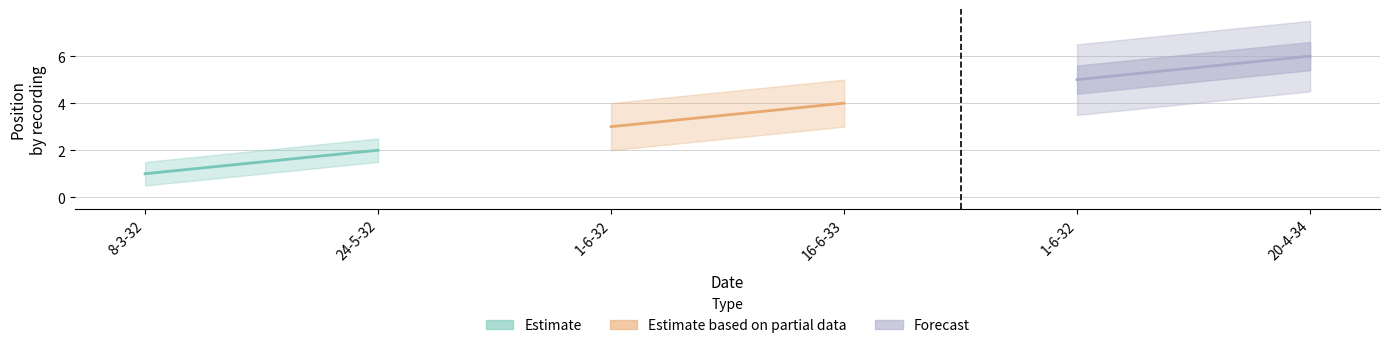

Reading right to left, extract all data points from this chart.

Estimate: 2	1
Estimate based on partial data: 4	3
Forecast: 6	5